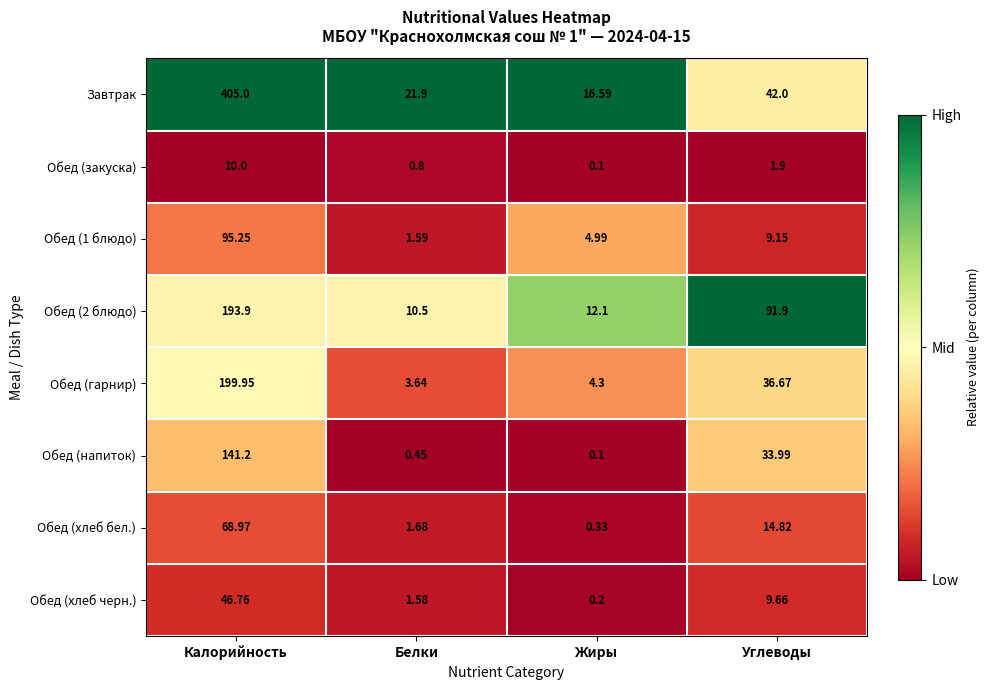

Where does the Обед (1 блюдо) series first go above 9?

Калорийность